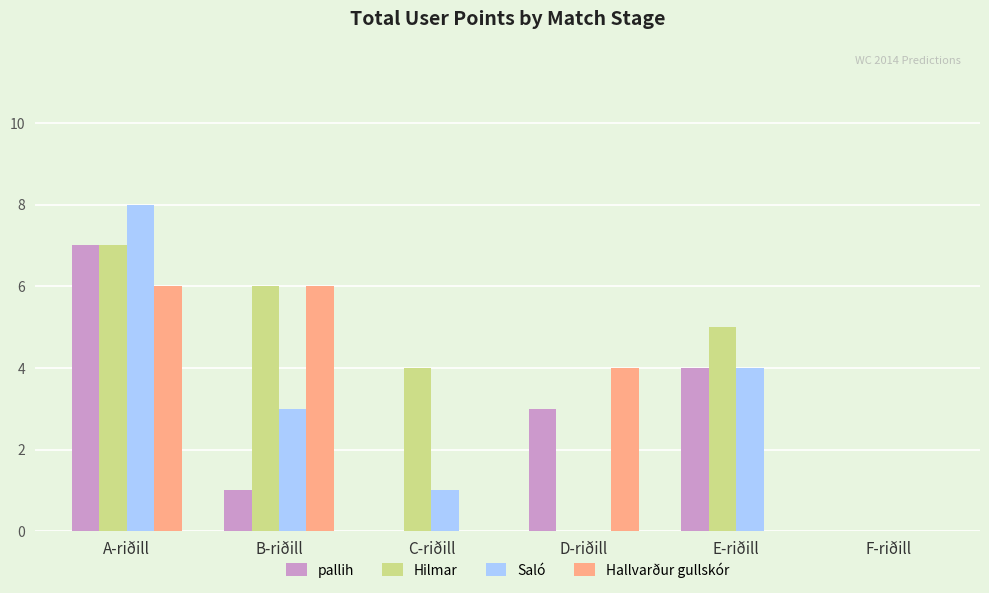

Is the value of Hallvarður gullskór at D-riðill greater than the value of Saló at D-riðill?

Yes